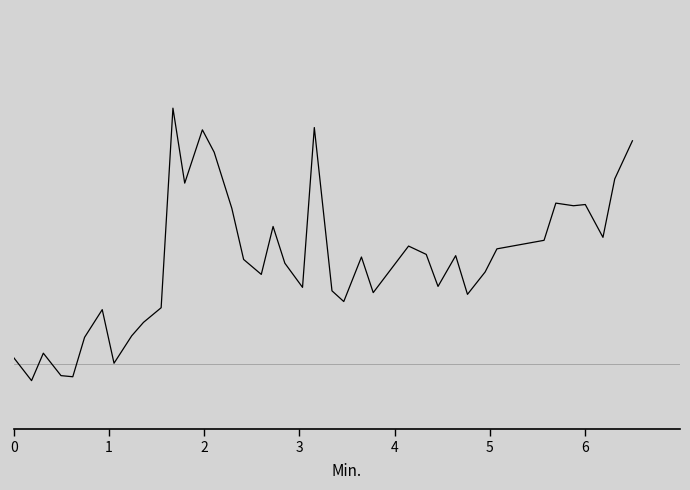

Does the chart have visible grid lines?

No